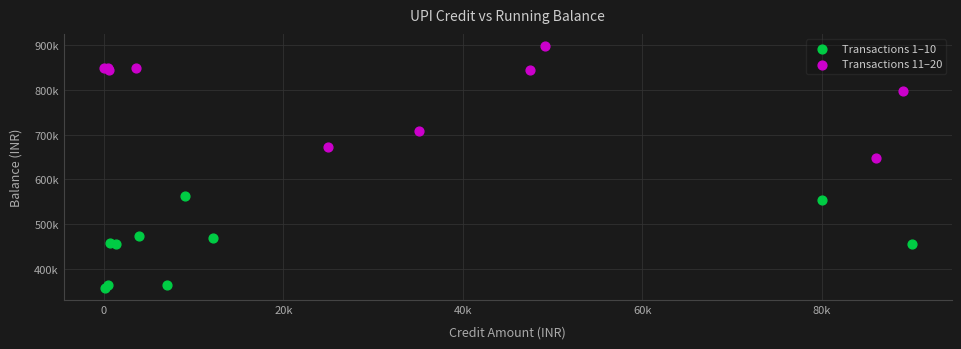

Which series contains the highest Y value?

Transactions 11–20